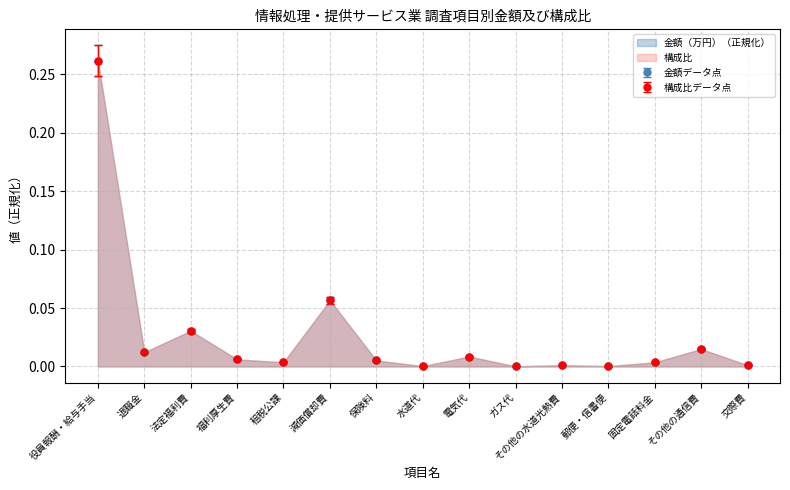

Which series has the largest total across all categories?

金額（万円）